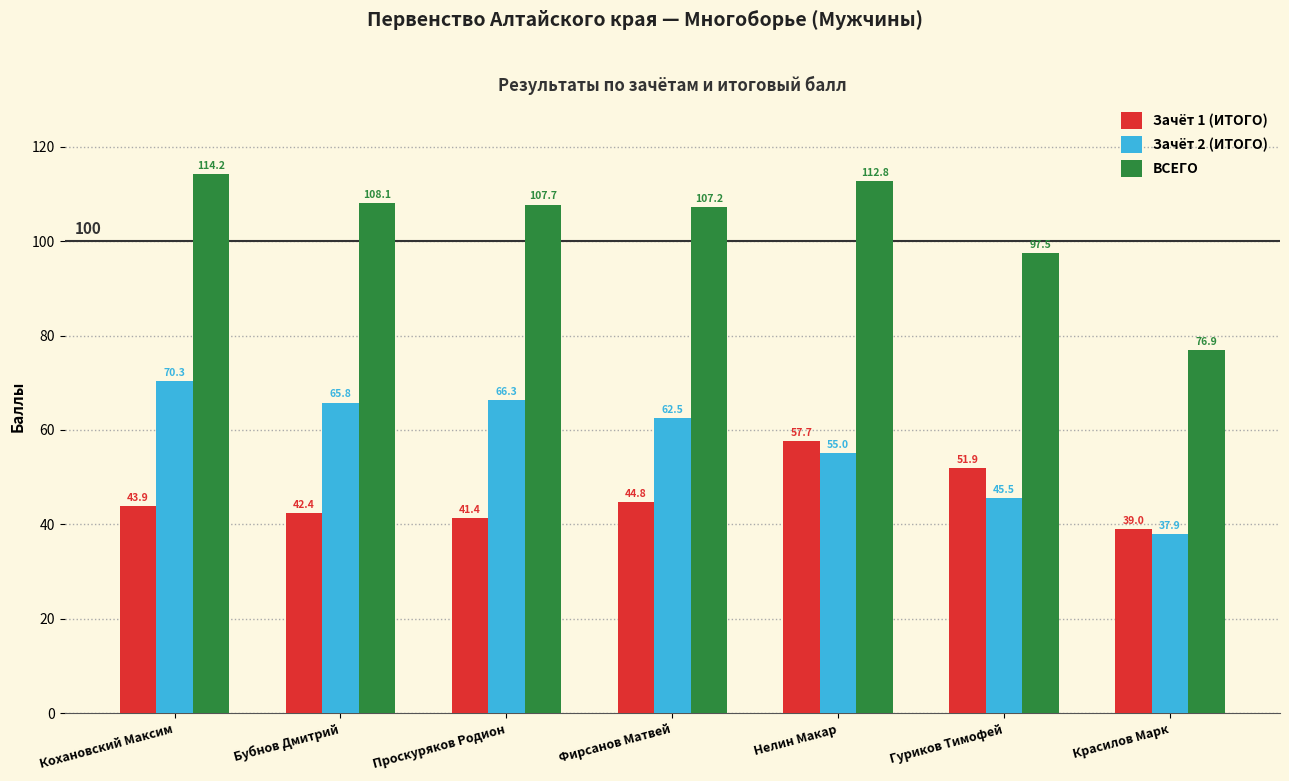

At which label does Зачёт 1 (ИТОГО) reach its minimum?

Красилов Марк